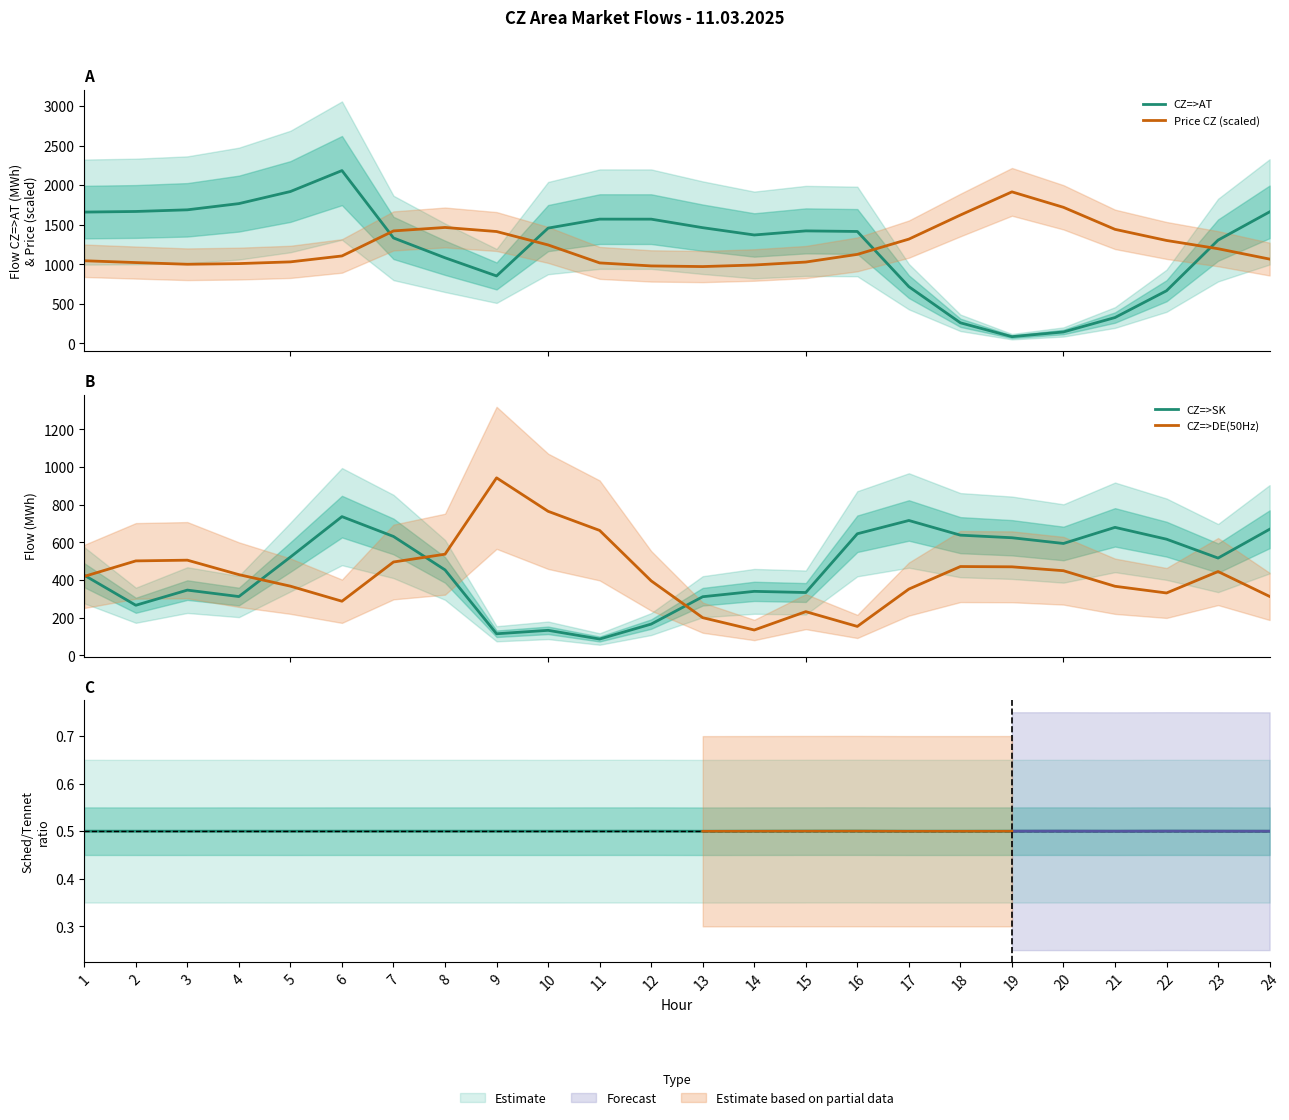

List the series in order of their peak value, lowest first.

CZ=>SK, CZ=>DE(50Hz), Price CZ (scaled), CZ=>AT